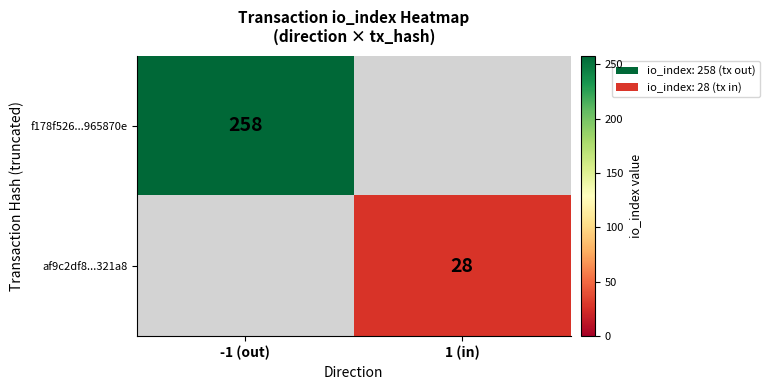

At how many categories does at least one series exceed 101?

1